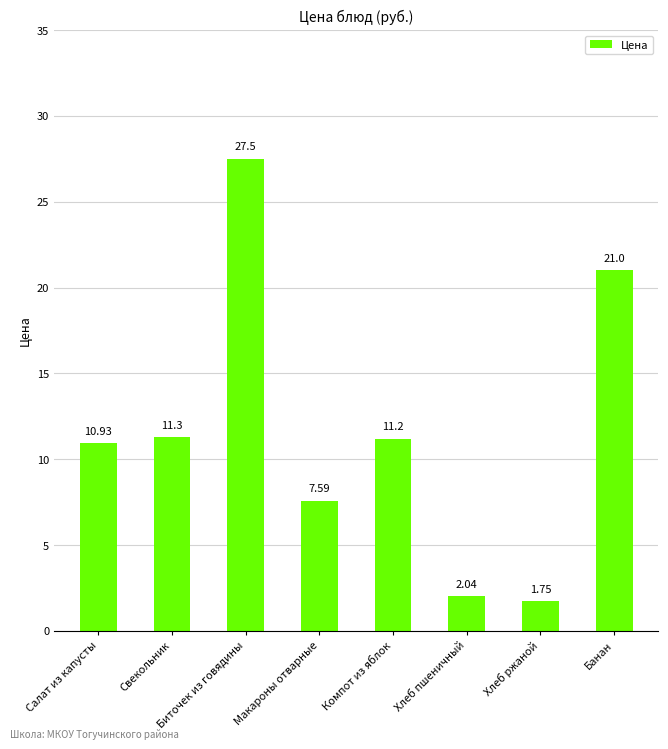

What is the label of the 4th bar from the left?

Макароны отварные